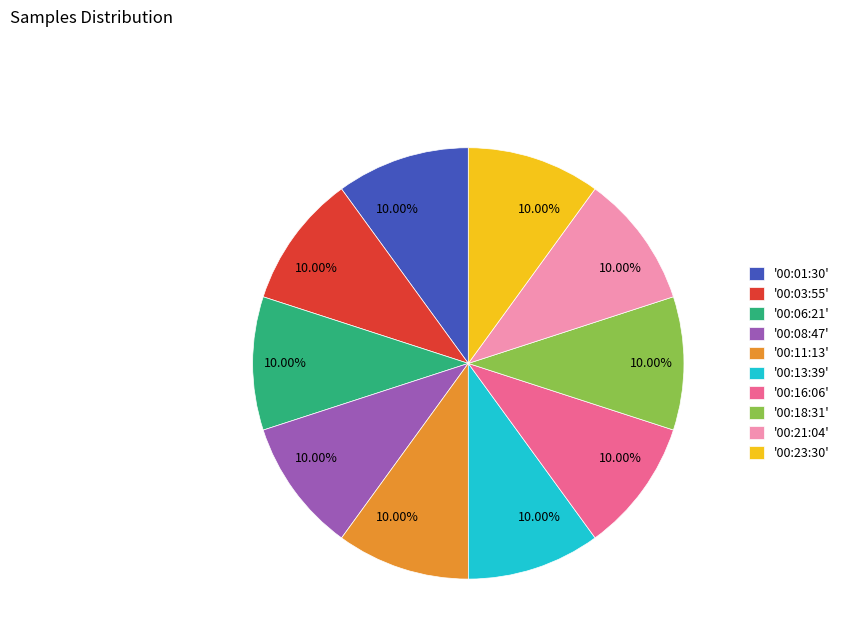

Count the number of slices in the pie.

10